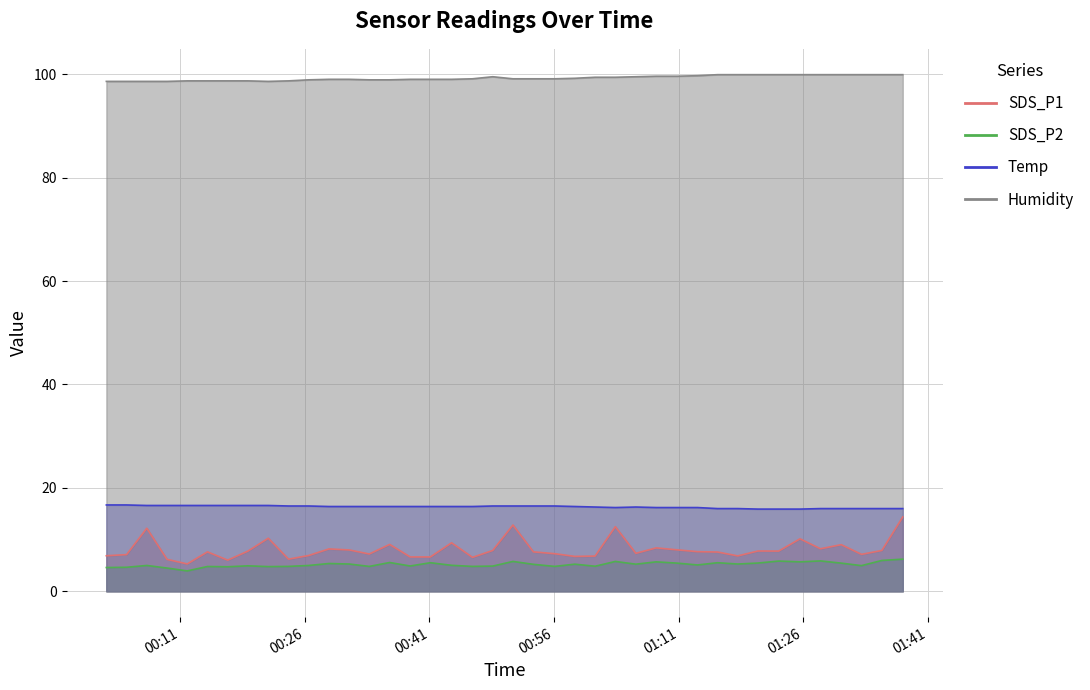

True or false: Temp has more than 2 interior local peaks.

False